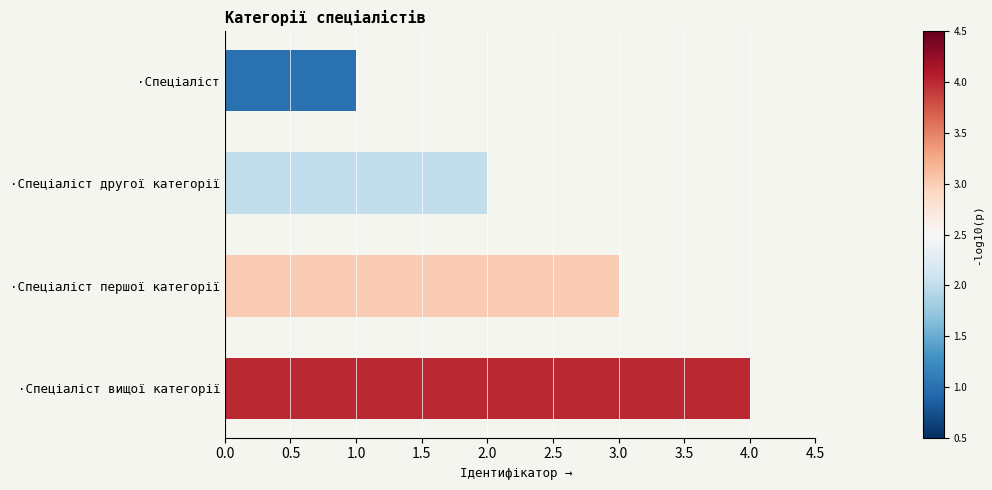

Are the bars horizontal?

Yes